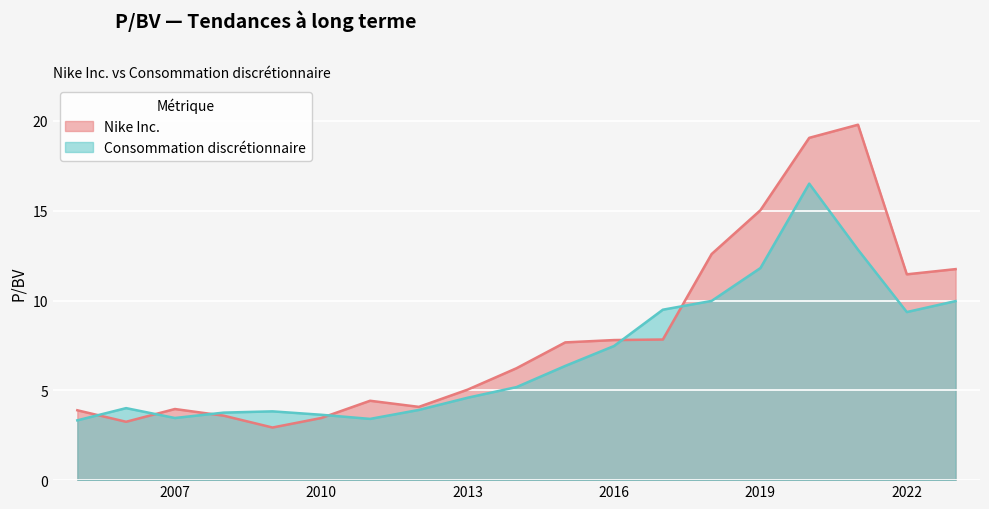

What are all the series names shown in the legend?

Nike Inc., Consommation discrétionnaire